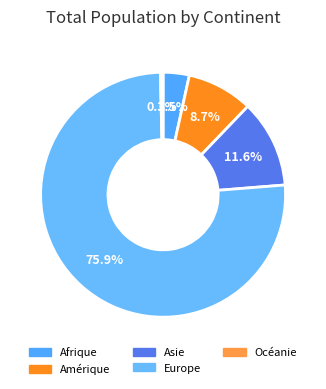

Is there any slice that represents more than half of the pie?

Yes